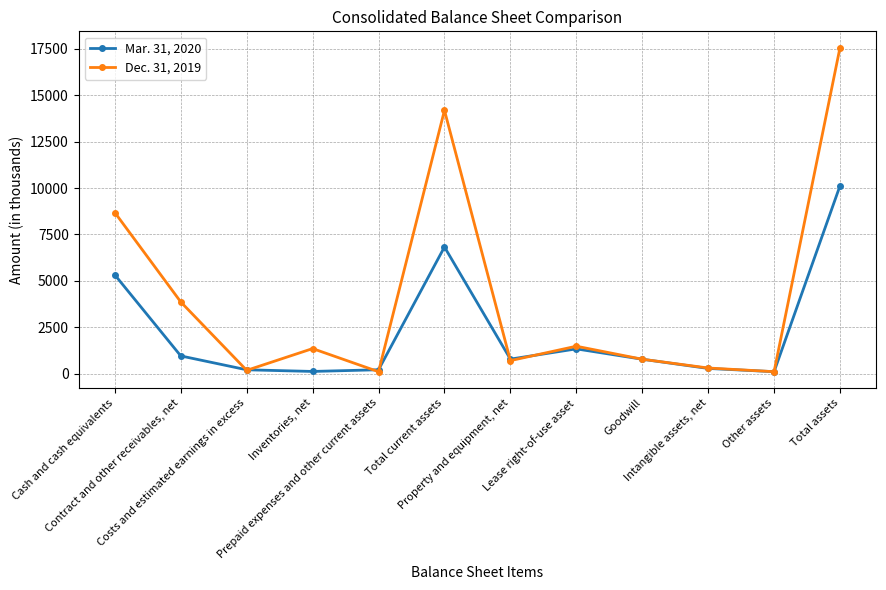

At which label is Dec. 31, 2019 closest to 8837?

Cash and cash equivalents